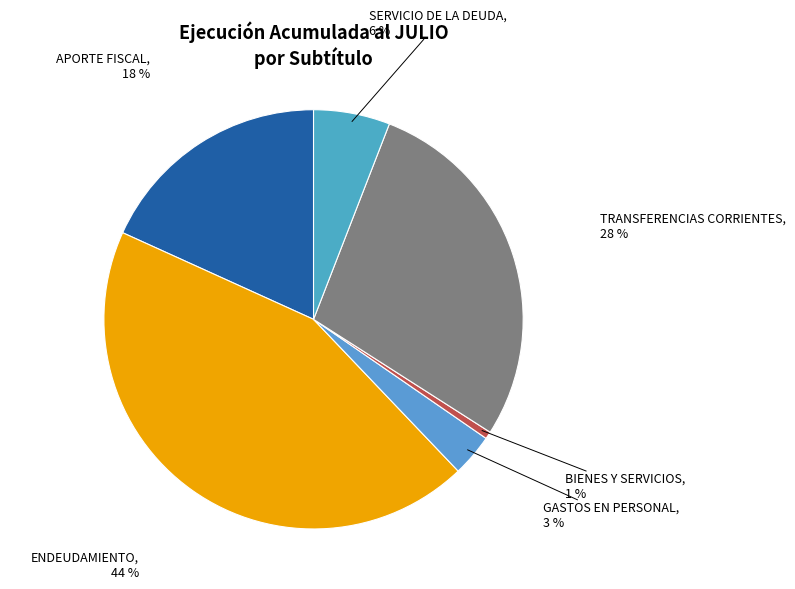

To the nearest percent, what portion does SERVICIO DE LA DEUDA represent?

6%